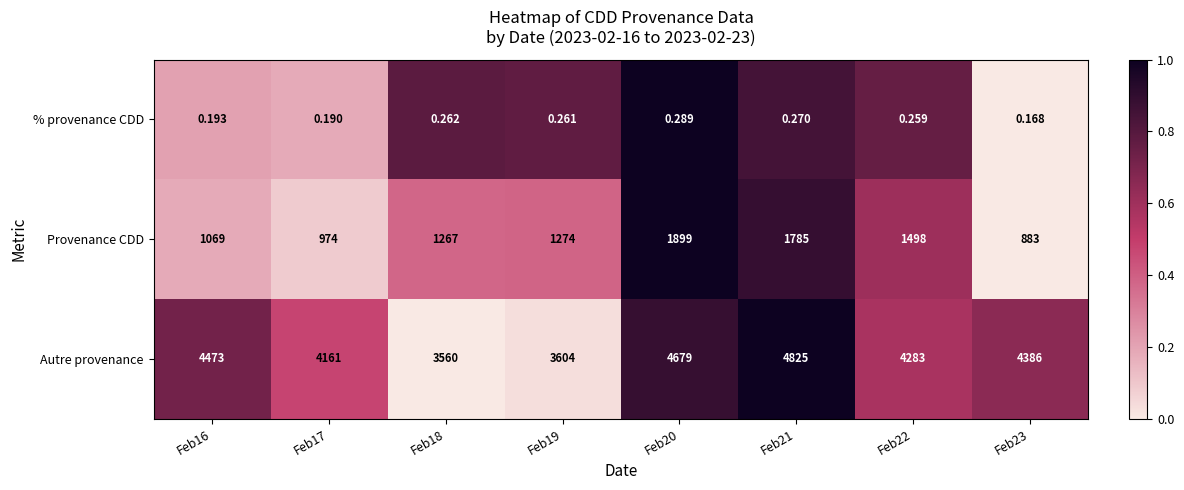

List the series in order of their peak value, highest first.

Autre provenance, Provenance CDD, % provenance CDD